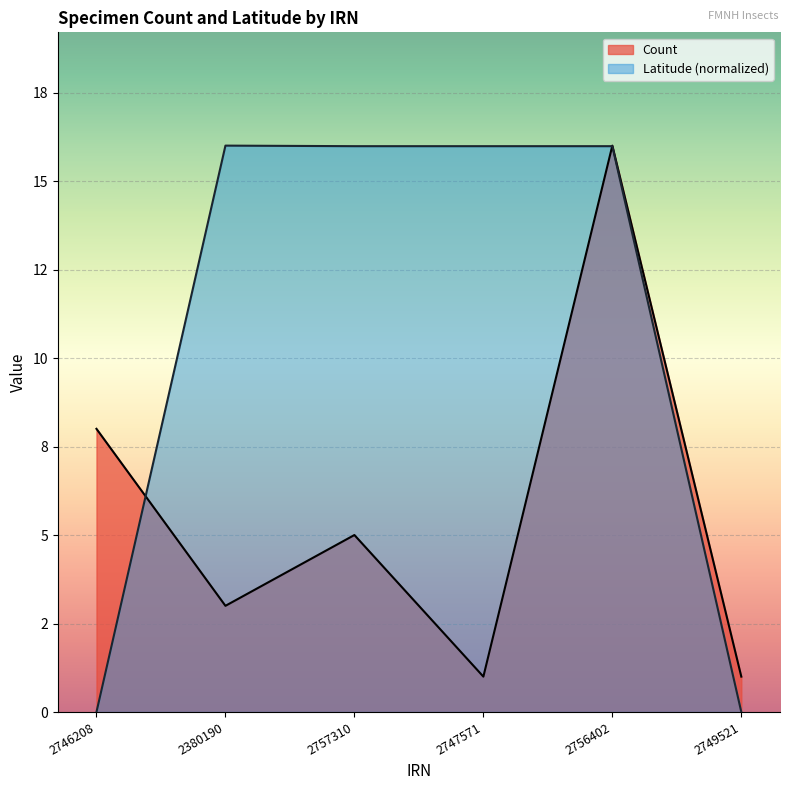

Is it true that Count equals 21.8 at 2756402?

False